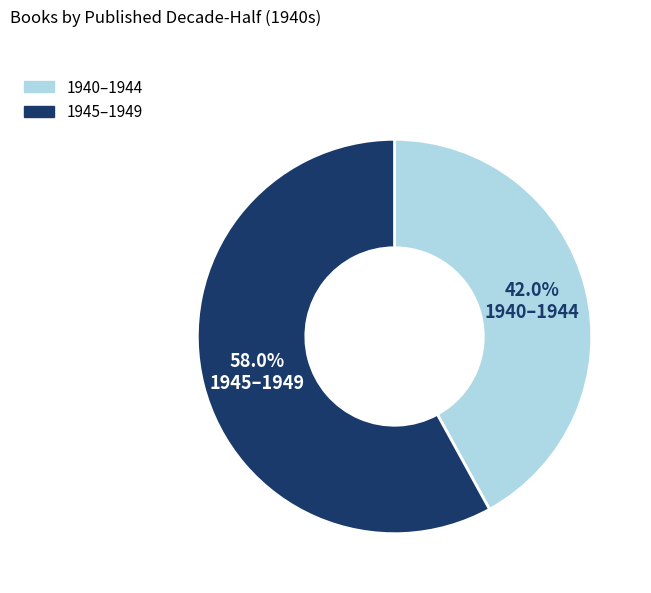

Is there any slice that represents more than half of the pie?

Yes